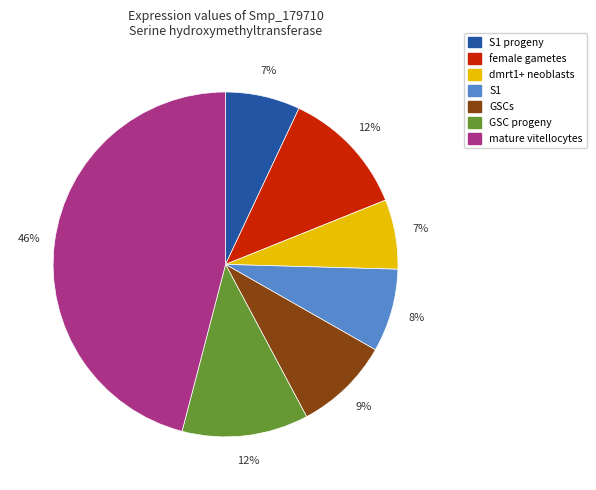

What is the largest slice in the pie chart?

mature vitellocytes